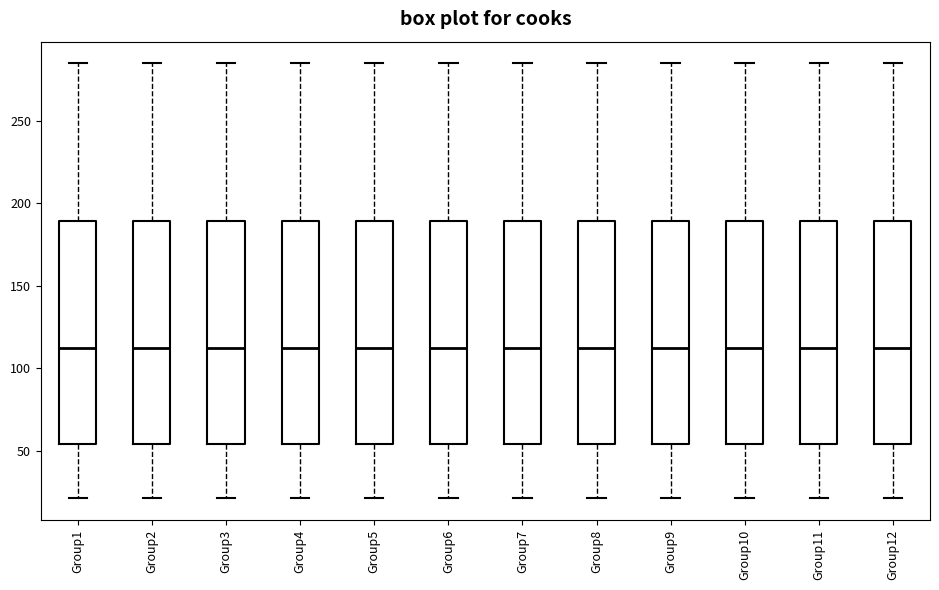

Where is the lower edge of the box for Group11 on the y-axis? The values are not printed on the chart, so give them approximately, as read against the axis.

55